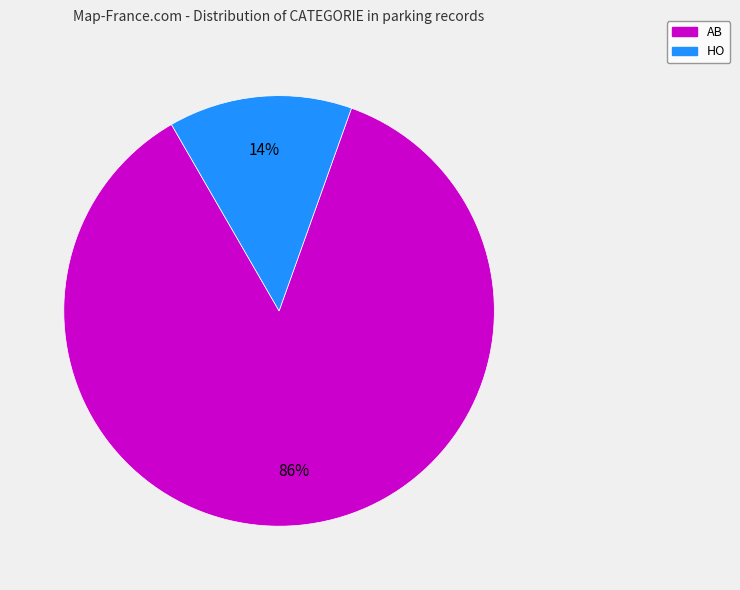

Do AB and HO together represent more than half of the pie?

Yes